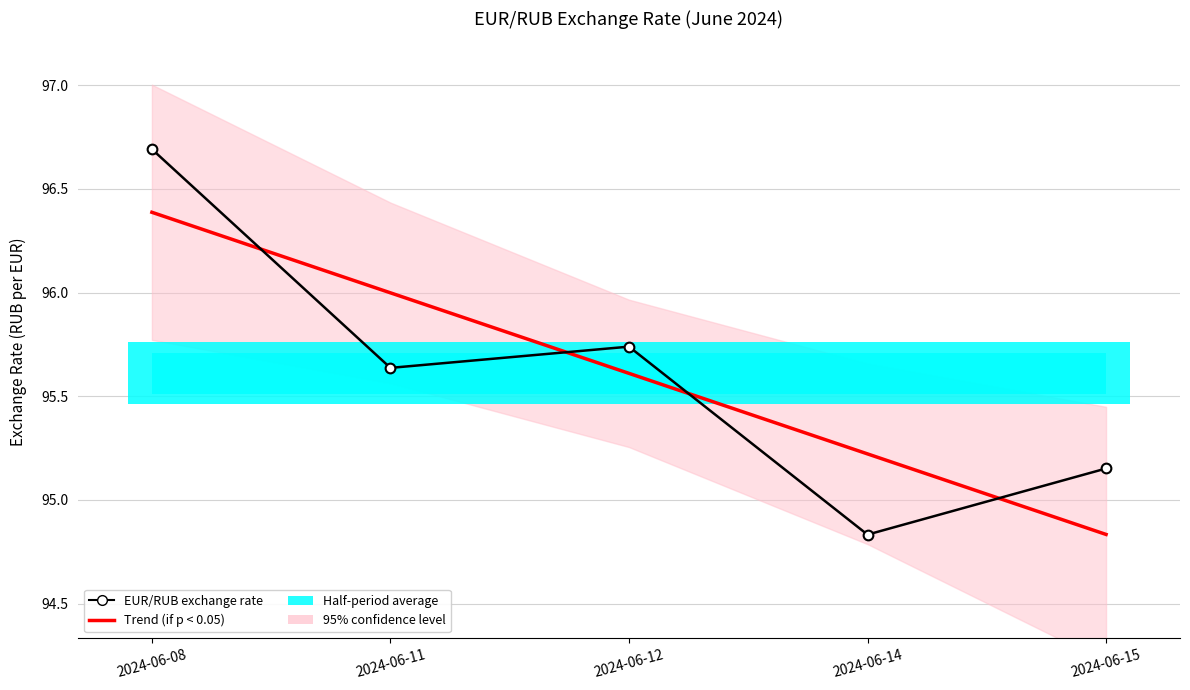

How many interior local valleys does the EUR/RUB exchange rate series have?

2